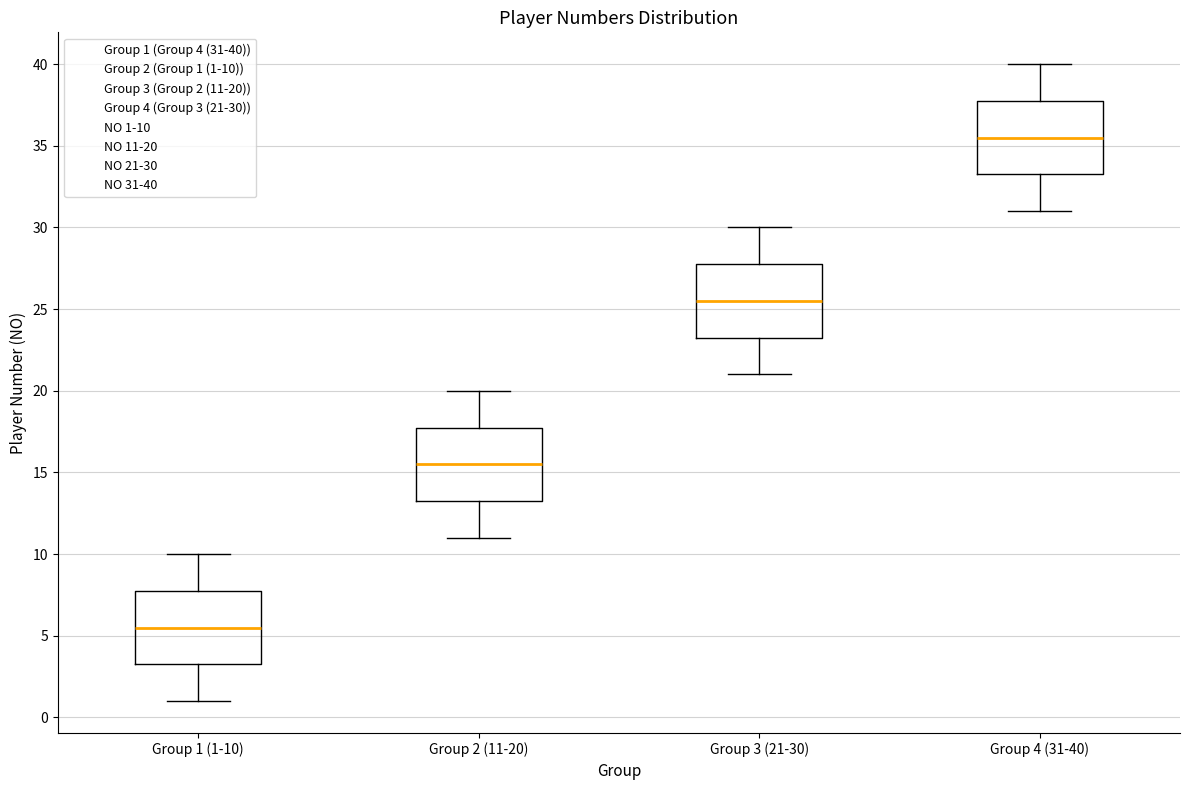

Reading left to right, read every box against the y-axis: the position of its median line, the range the box covers, and the ends of its whiskers. The values are not printed on the chart, so give them approximately, as read against the axis.

Group 1 (1-10): median 5.5, box 3.5 to 8.0, whiskers 1.0 to 10.0
Group 2 (11-20): median 15.5, box 13.5 to 18.0, whiskers 11.0 to 20.0
Group 3 (21-30): median 25.5, box 23.5 to 28.0, whiskers 21.0 to 30.0
Group 4 (31-40): median 35.5, box 33.5 to 38.0, whiskers 31.0 to 40.0